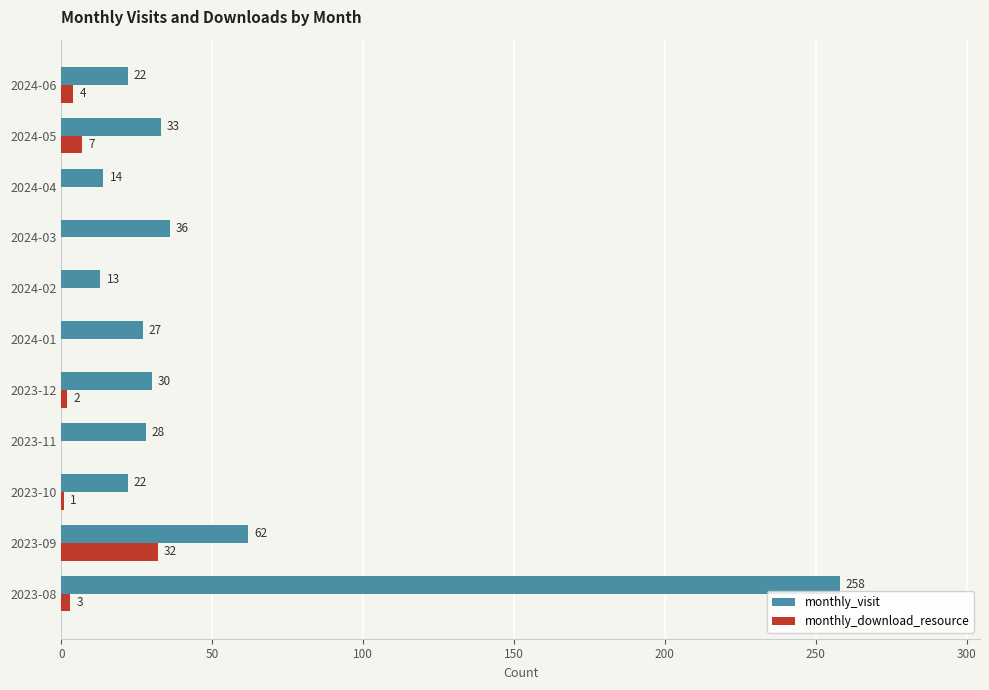

At which label is monthly_visit closest to 135?

2023-09